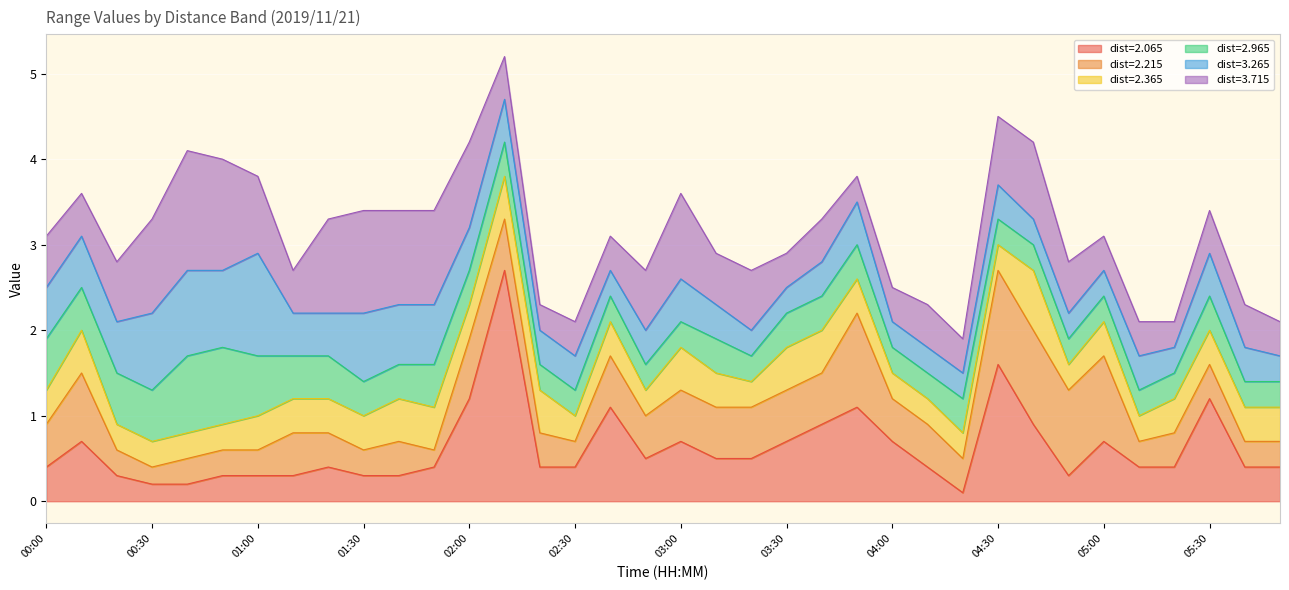

How many categories are shown in the chart?

36